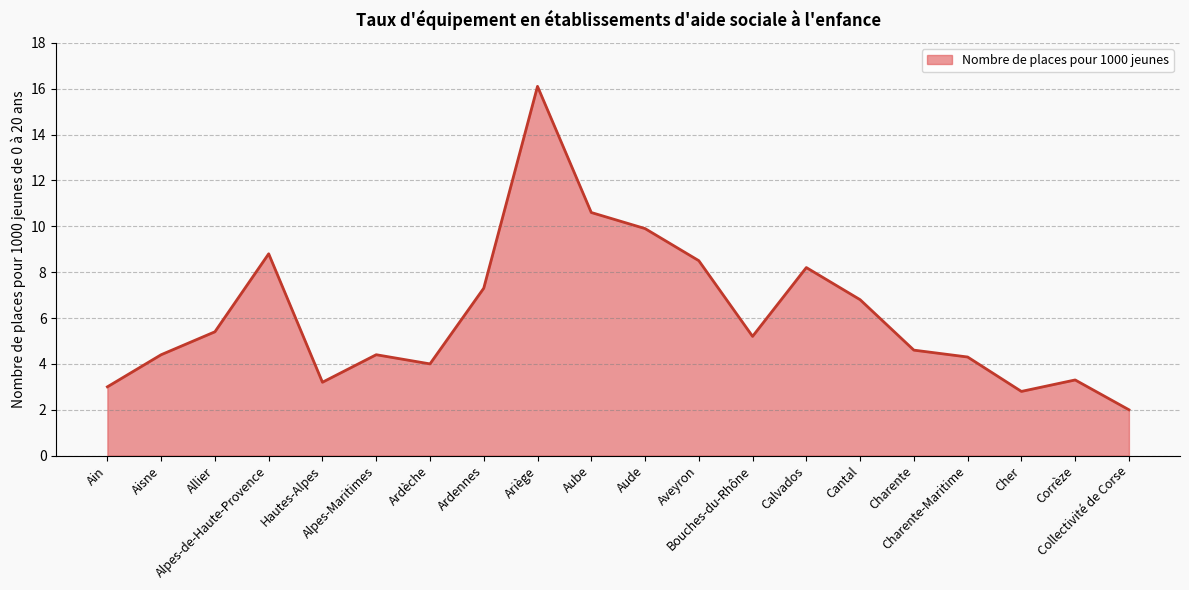

At which category does the data reach its first local valley?

Hautes-Alpes